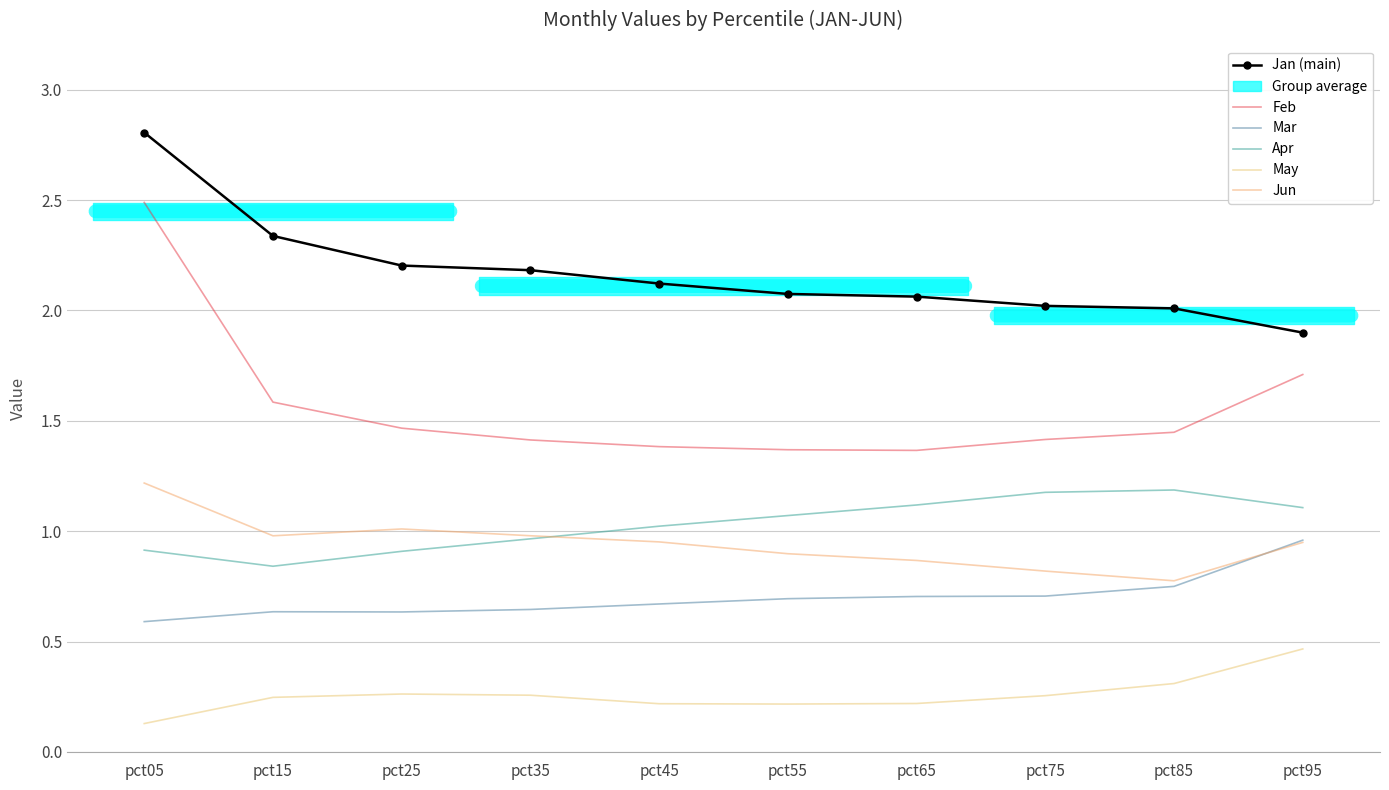

Which series changed the most between pct05 and pct75?

Feb